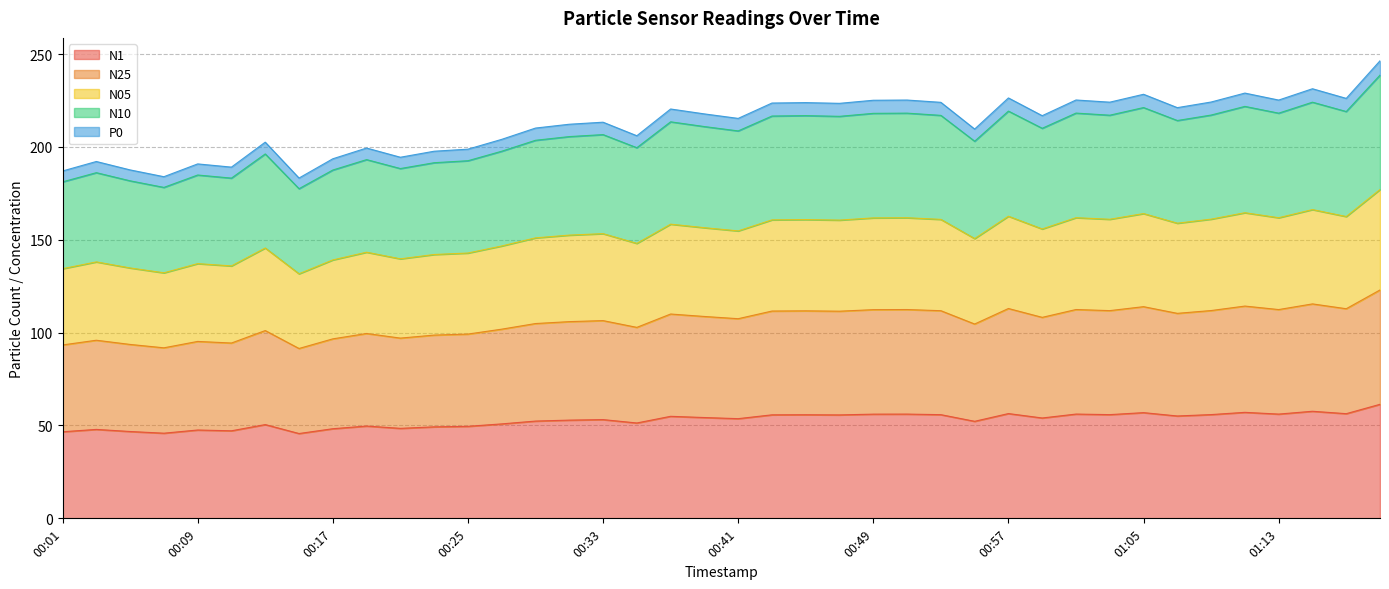

In N1, how many points are lower than both neighbors (excluding endpoints)?

13